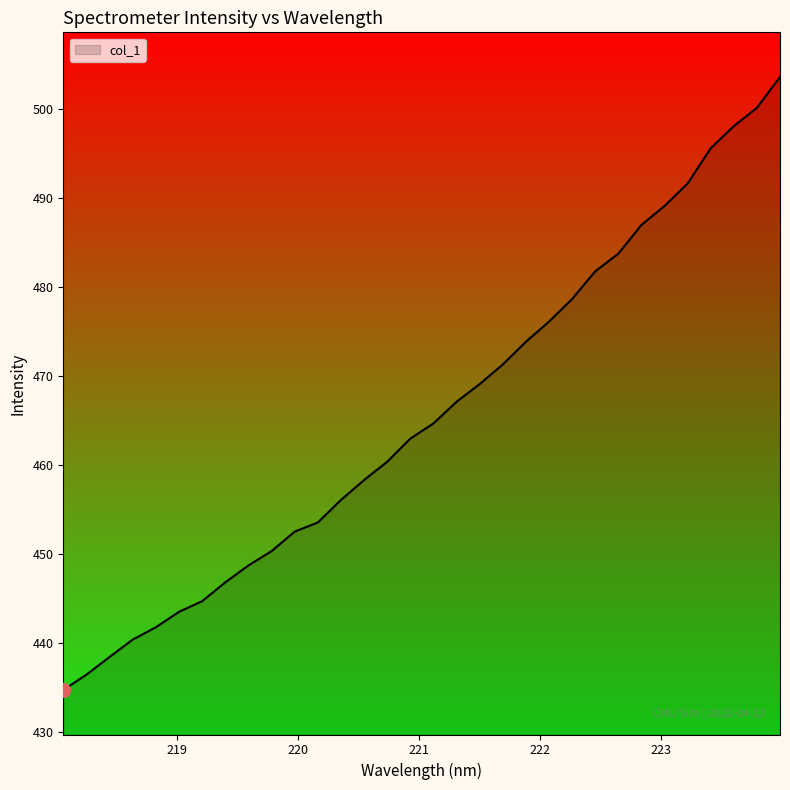

What is the greatest value displayed?

503.6